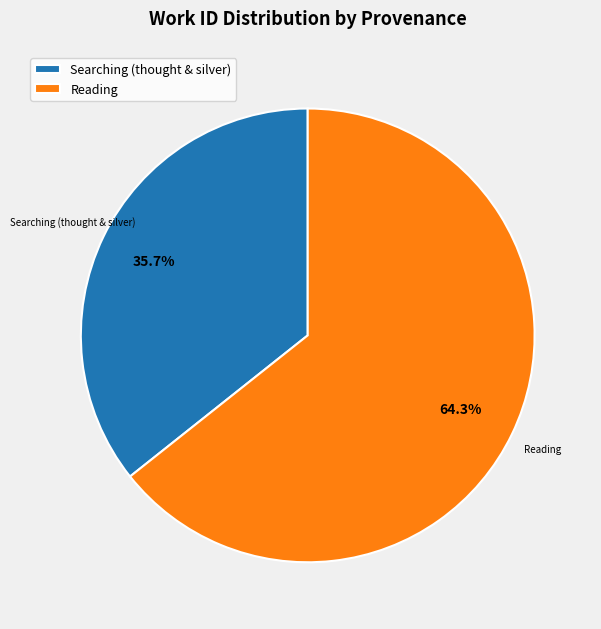

Which has a higher value, Searching (thought & silver) or Reading?

Reading